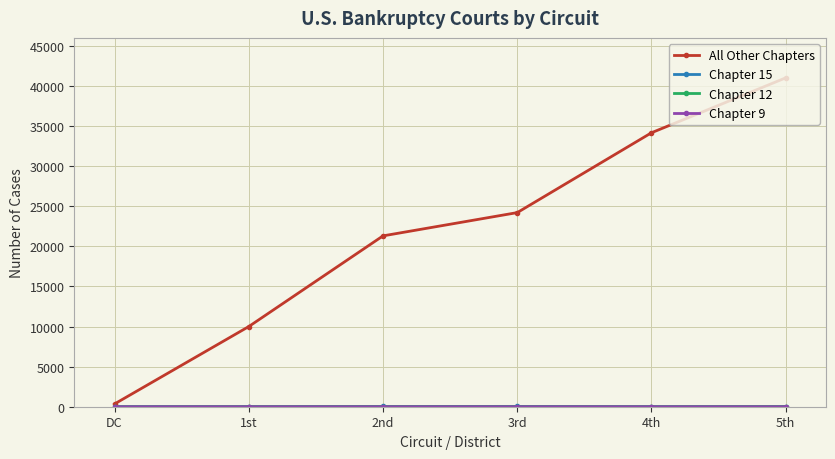

At which category does the chart reach its peak across all series?

5th